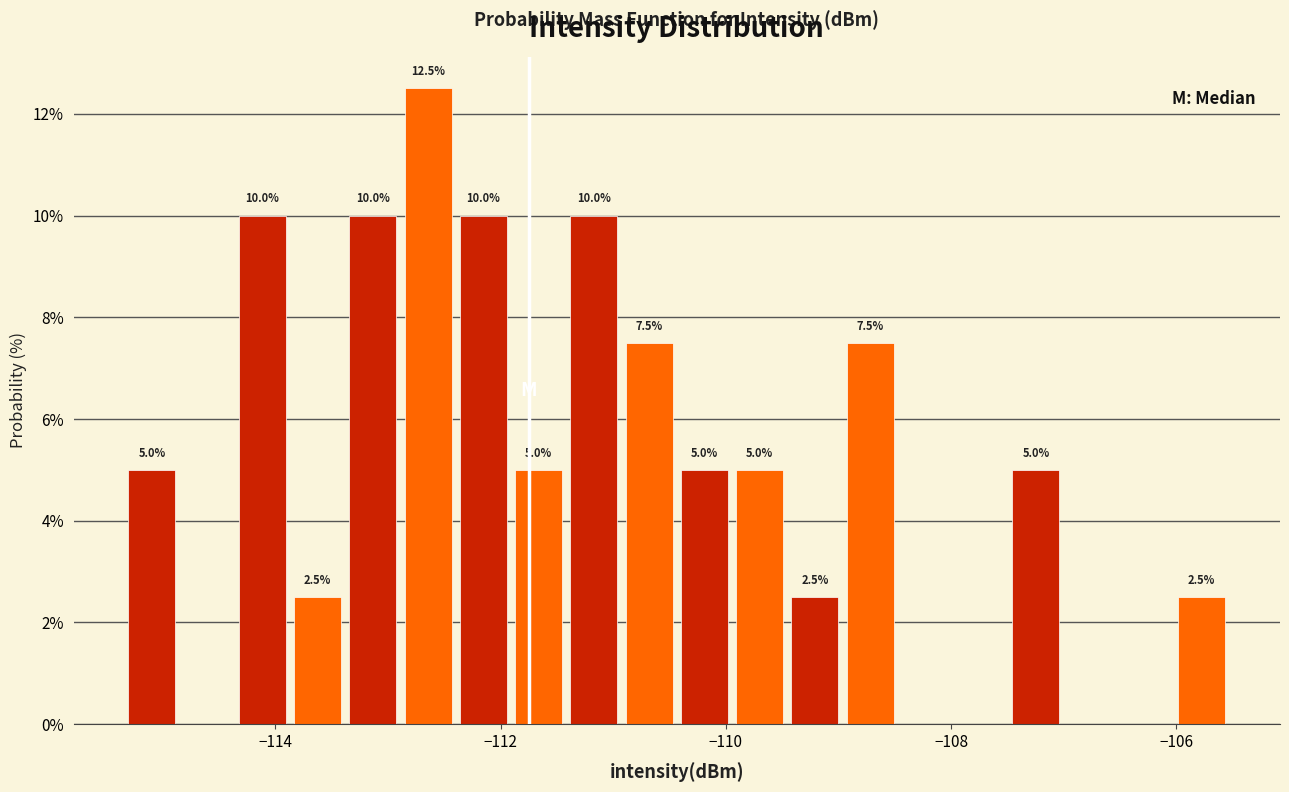

Read against the x-axis, roughly where is the centre of the tallest bar?

-112.6